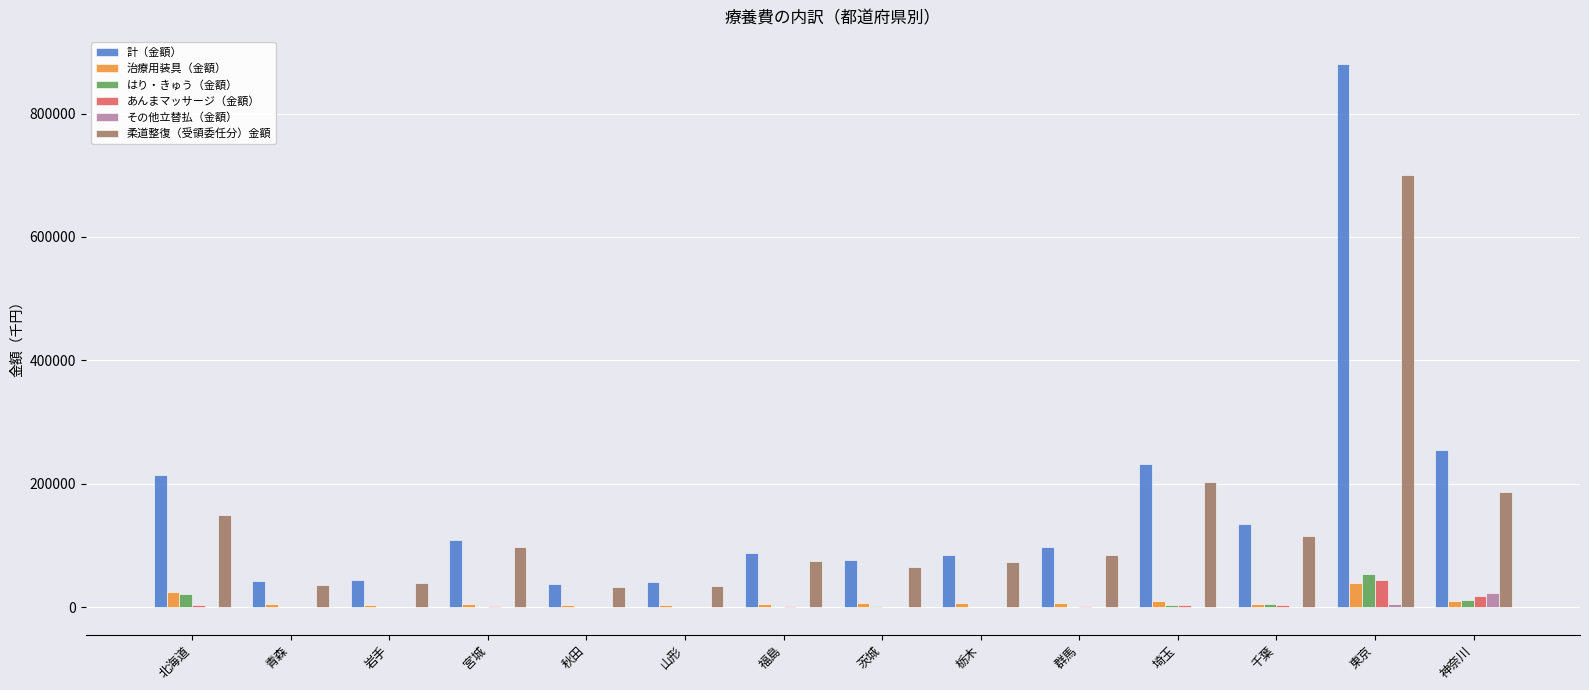

What is the maximum value shown in the chart?

880145.0